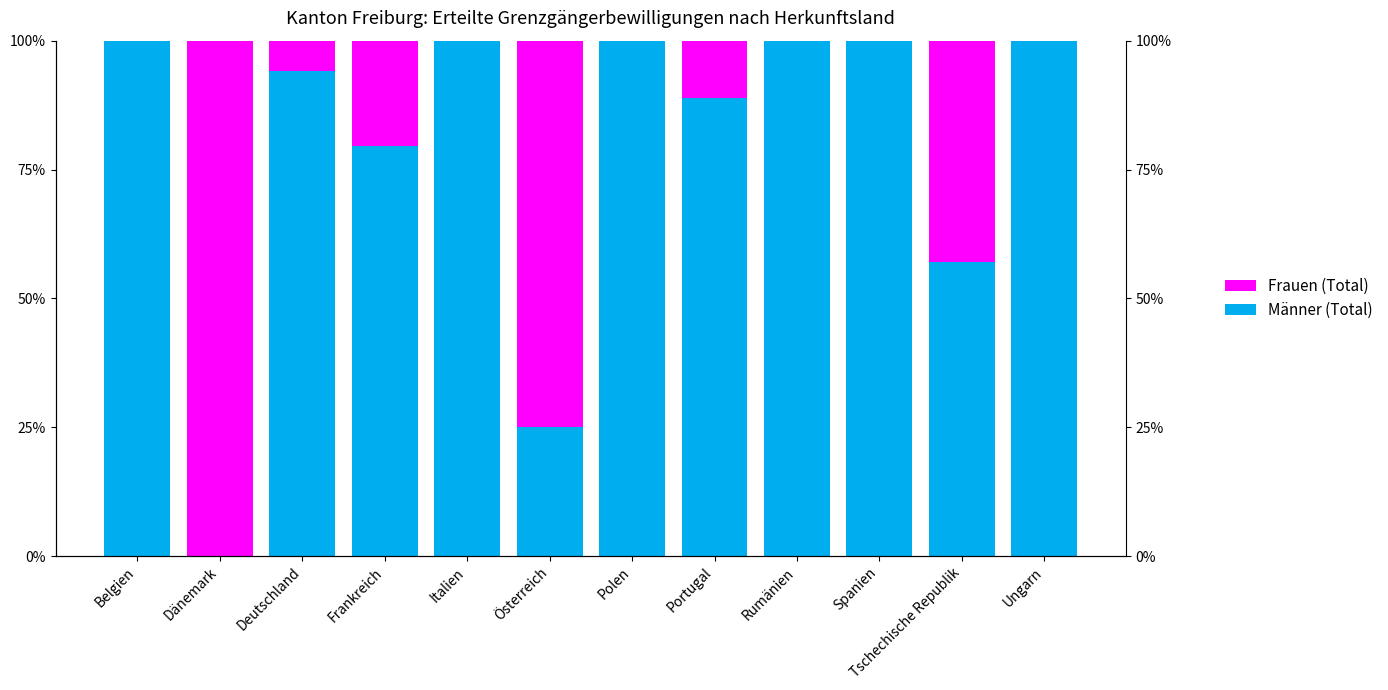

Reading left to right, transcribe all the data shown in this chart.

Männer (Total): Belgien=1.0	Dänemark=0.0	Deutschland=0.9	Frankreich=0.8	Italien=1.0	Österreich=0.2	Polen=1.0	Portugal=0.9	Rumänien=1.0	Spanien=1.0	Tschechische Republik=0.6	Ungarn=1.0
Frauen (Total): Belgien=0.0	Dänemark=1.0	Deutschland=0.1	Frankreich=0.2	Italien=0.0	Österreich=0.8	Polen=0.0	Portugal=0.1	Rumänien=0.0	Spanien=0.0	Tschechische Republik=0.4	Ungarn=0.0